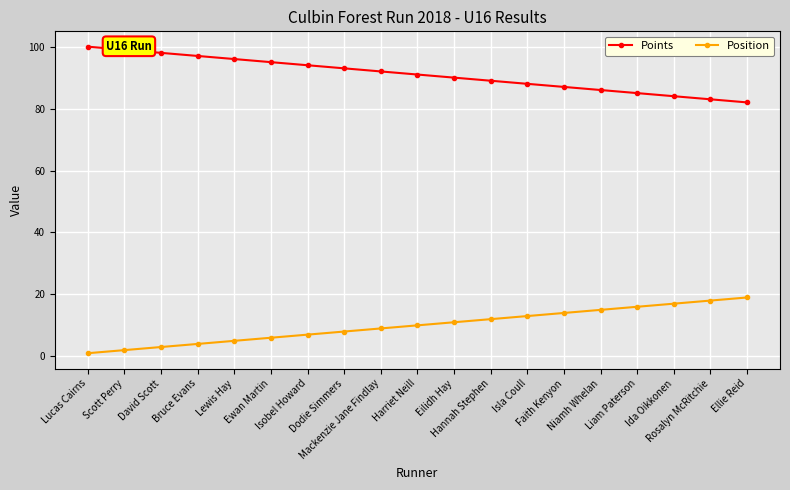

What is the maximum value shown in the chart?

100